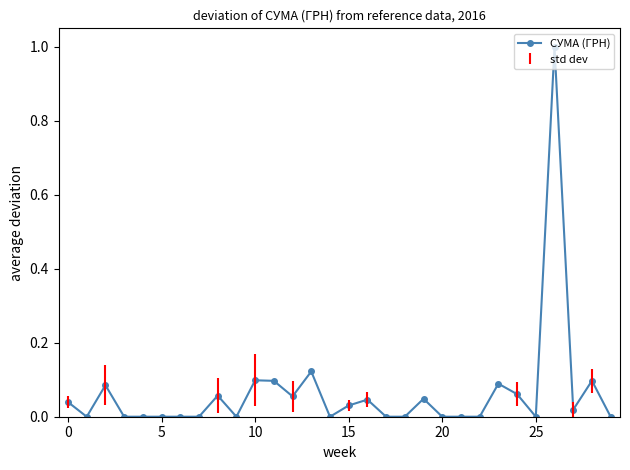

What is the sum of all values?

1.9